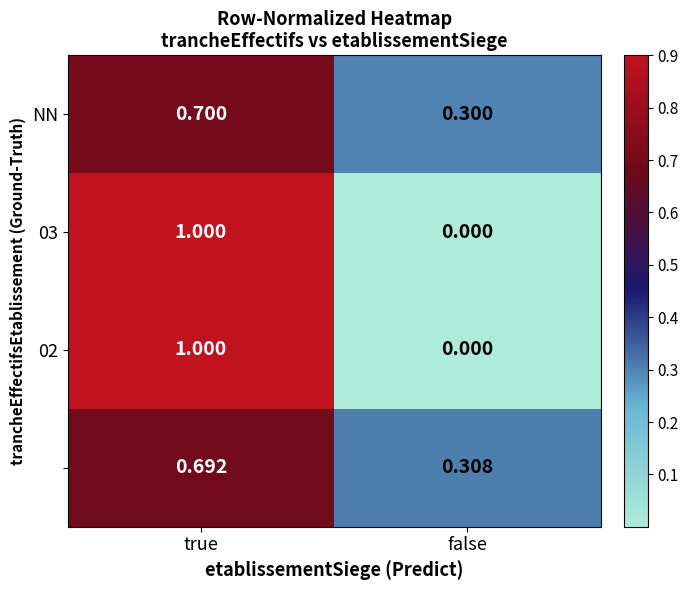

At which category does the chart reach its peak across all series?

true